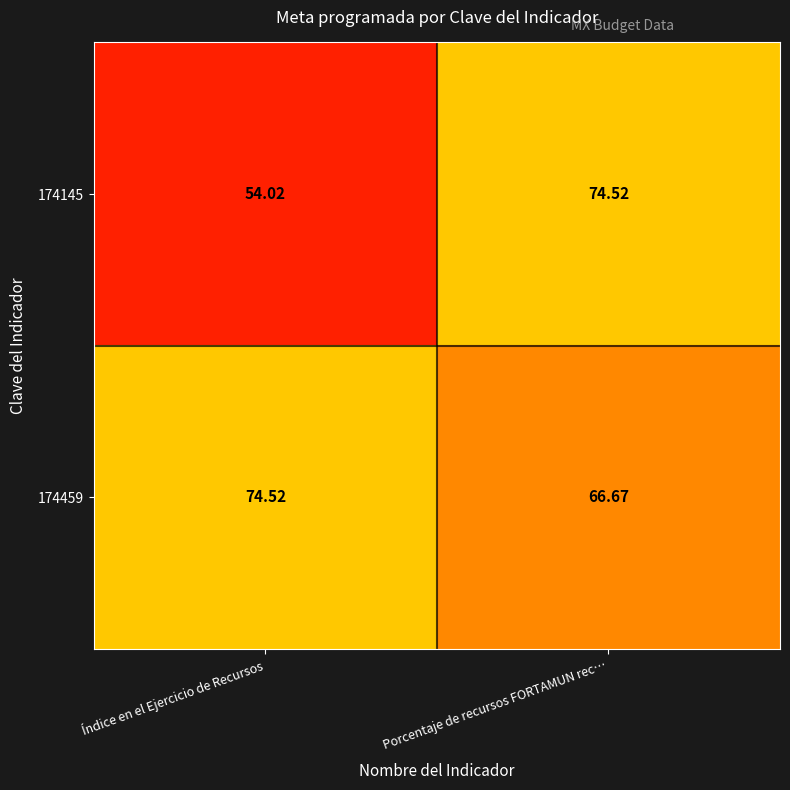

At Índice en el Ejercicio de Recursos, list the series in order from smallest to largest.

174145, 174459